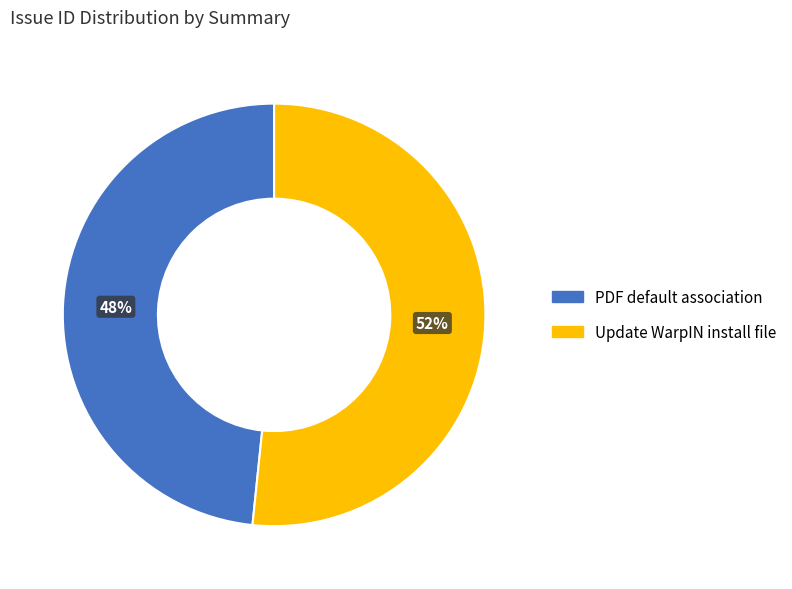

Which category has the biggest portion of the pie?

Update WarpIN install file